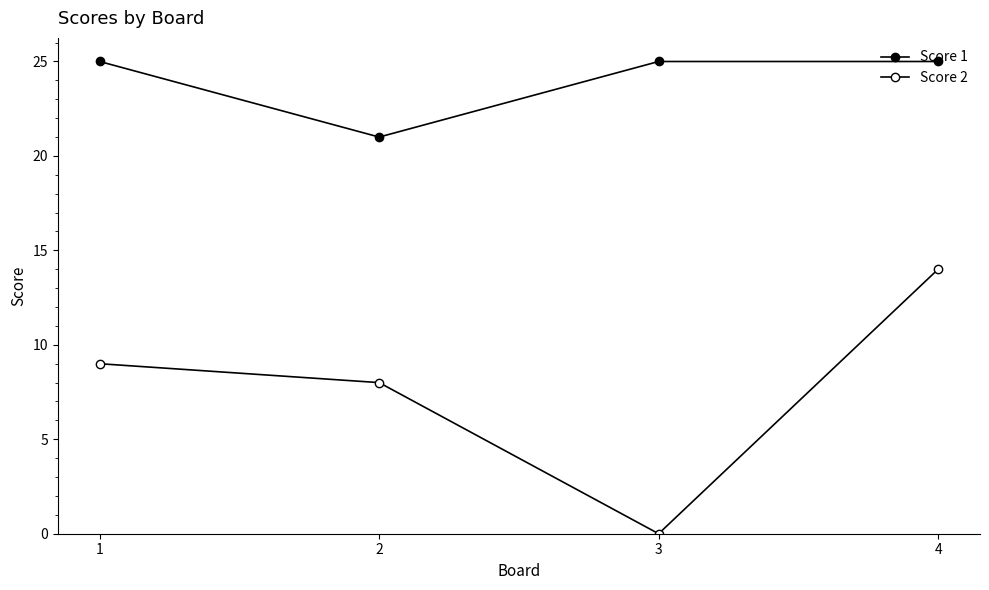

Does the chart have visible grid lines?

No